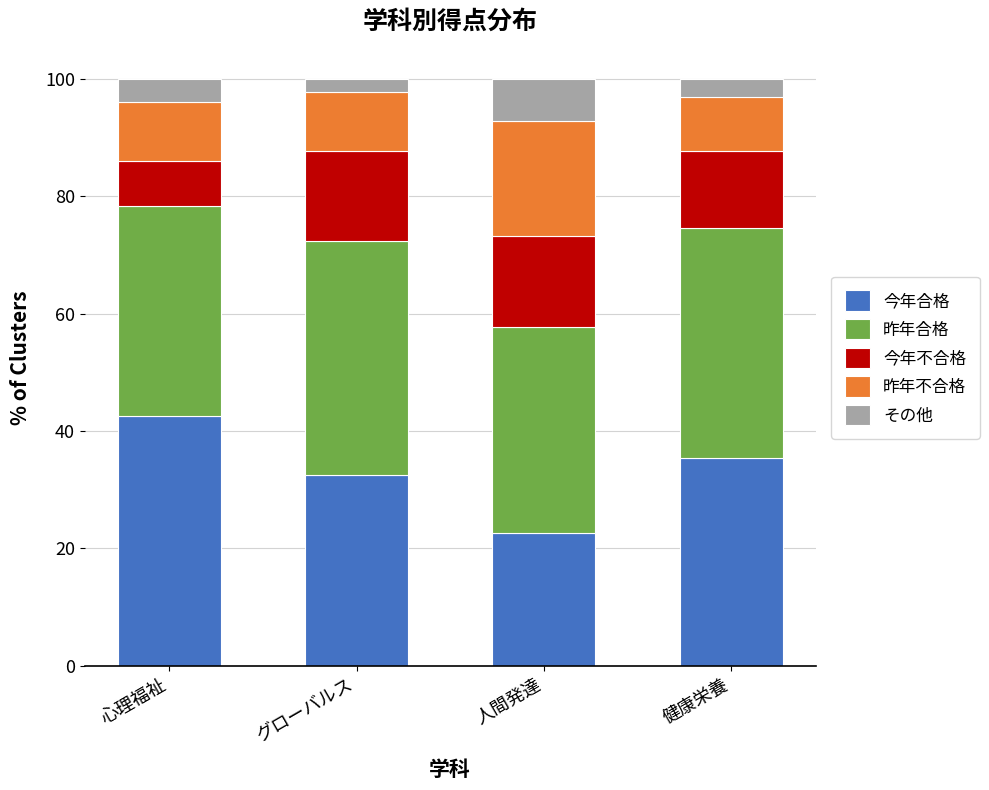

What is the difference between the maximum and second lowest values in the 今年合格 series?

10.0